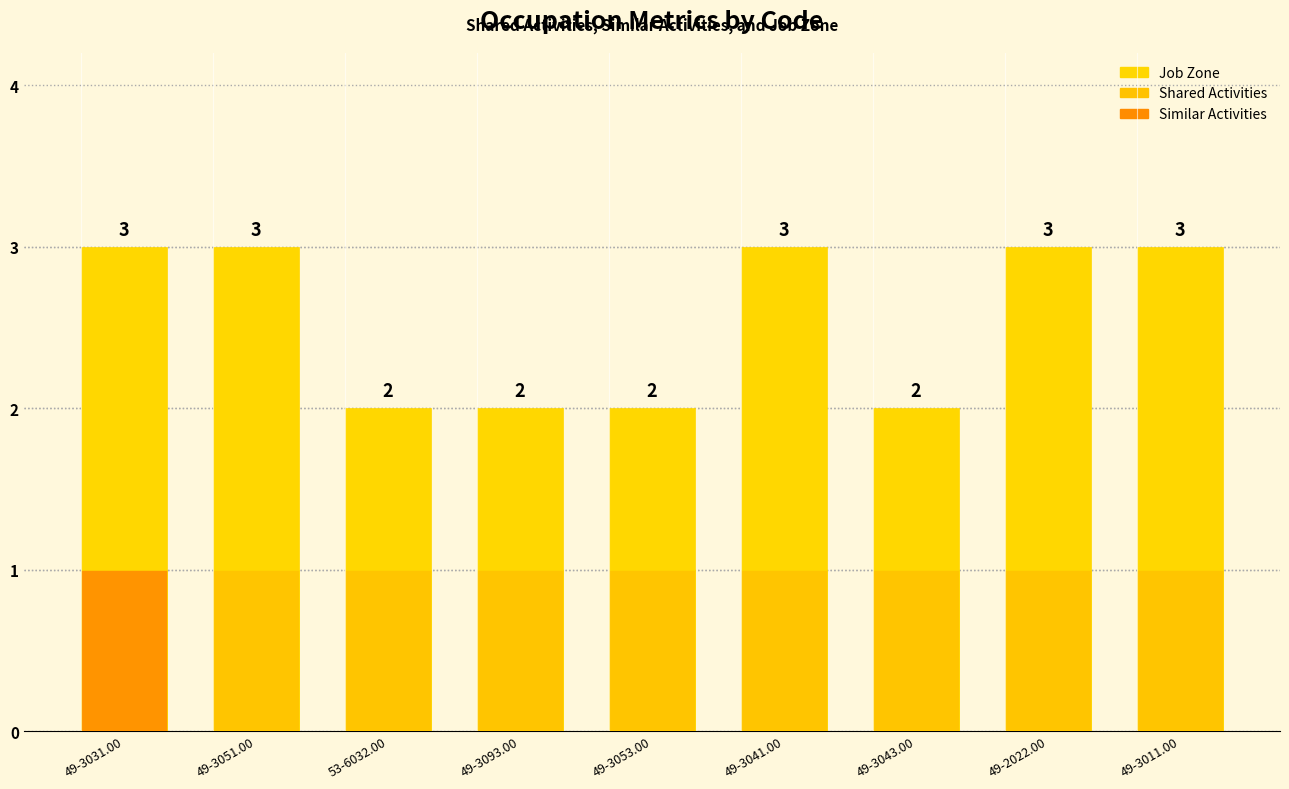

What is the sum of the Shared Activities values at 49-3051.00 and 53-6032.00?

2